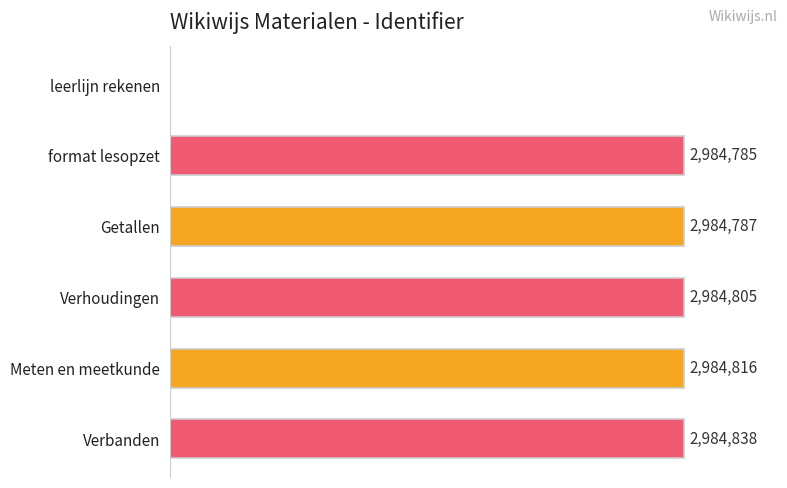

Which label corresponds to the largest value in the chart?

Verbanden